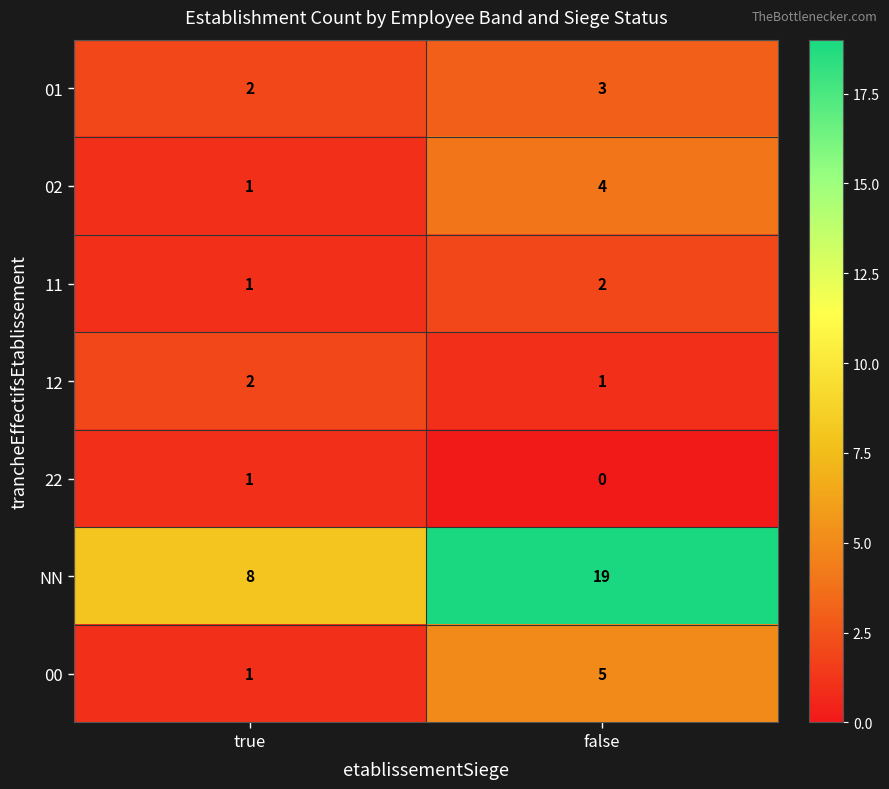

What is the spread (max minus min) of values at false?

19